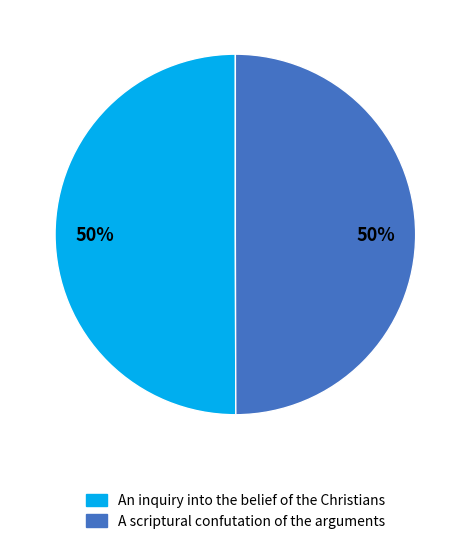

To the nearest percent, what percentage of the pie is An inquiry into the belief of the Christians?

50%